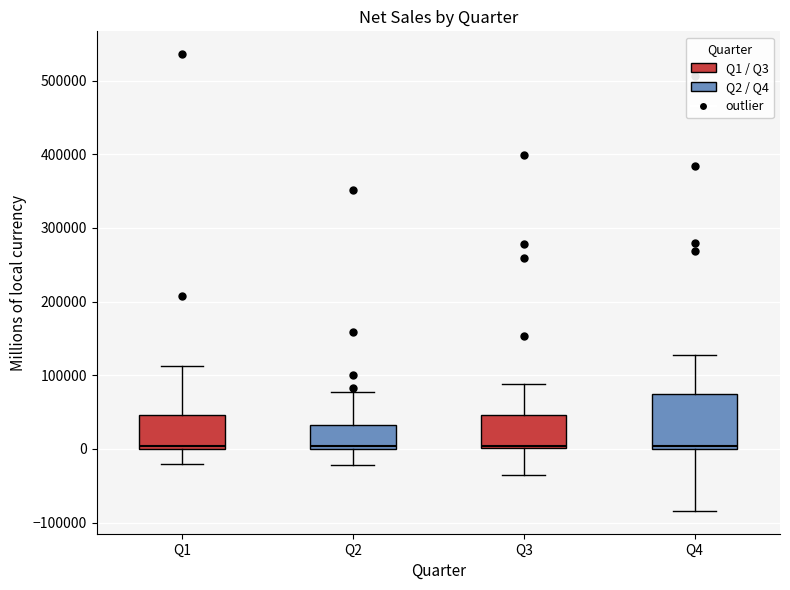

Reading left to right, transcribe this box plot: for each box, give where its median line is, the range the box spans, and where its two whiskers end, as read against the y-axis. The values are not printed on the chart, so give them approximately, as read against the axis.

Q1: median 0 (just above the box's lower edge), box 0 to 50000, whiskers -20000 to 110000
Q2: median 0 (just above the box's lower edge), box 0 to 30000, whiskers -20000 to 80000
Q3: median 0 (just above the box's lower edge), box 0 to 50000, whiskers -40000 to 90000
Q4: median 0 (just above the box's lower edge), box 0 to 70000, whiskers -80000 to 130000